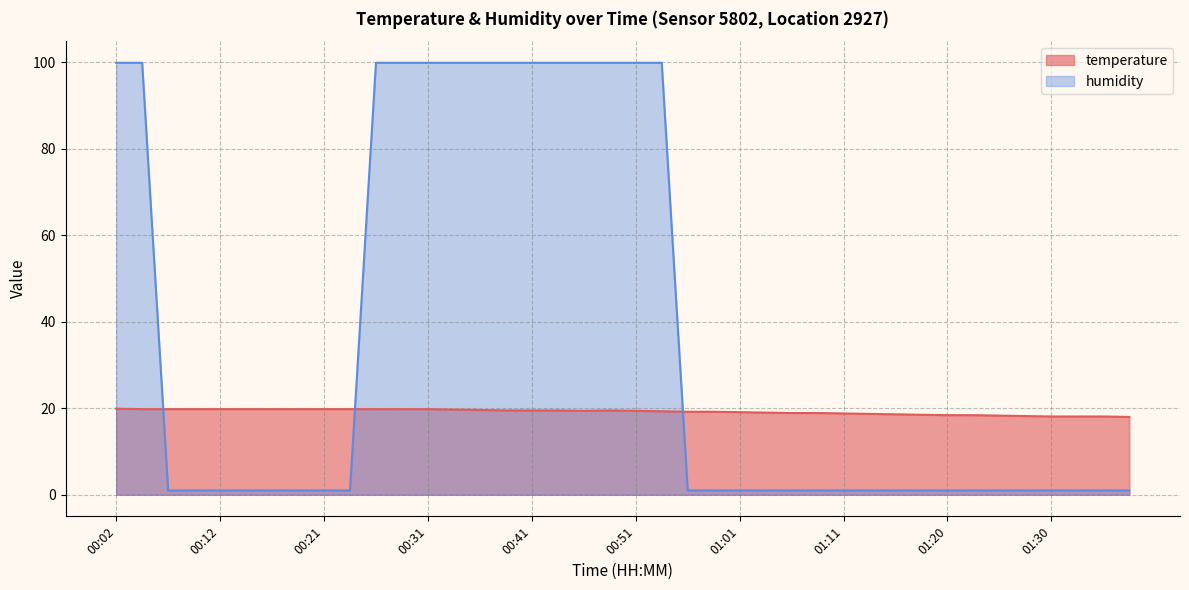

The humidity series shows 1.5 at 01:11. True or false?

False